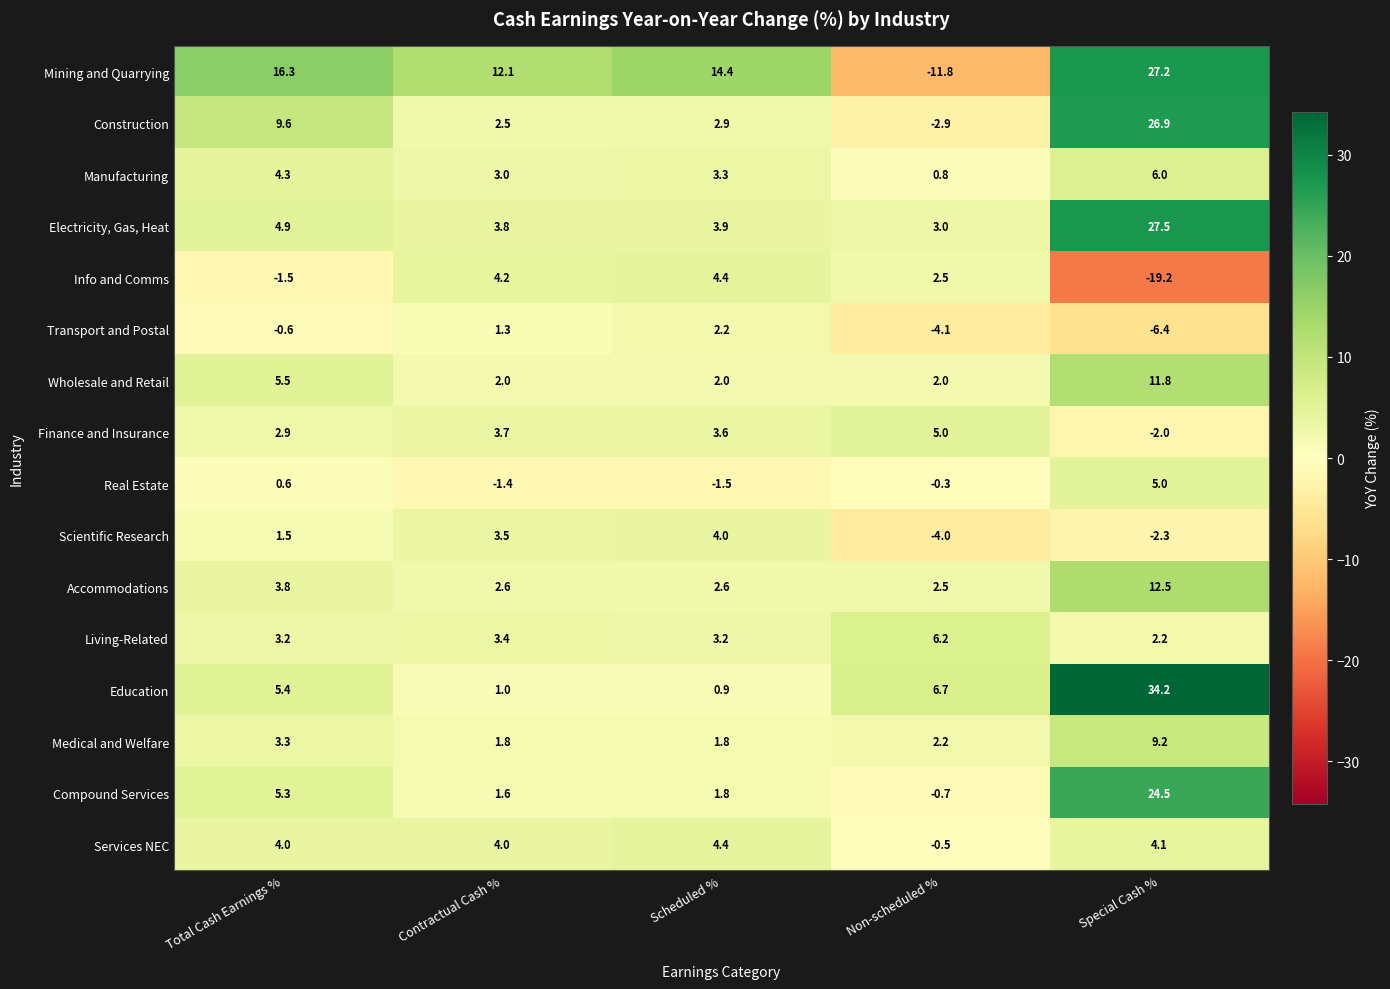

What is the difference between the maximum and minimum values in the Electricity, Gas, Heat series?

24.5